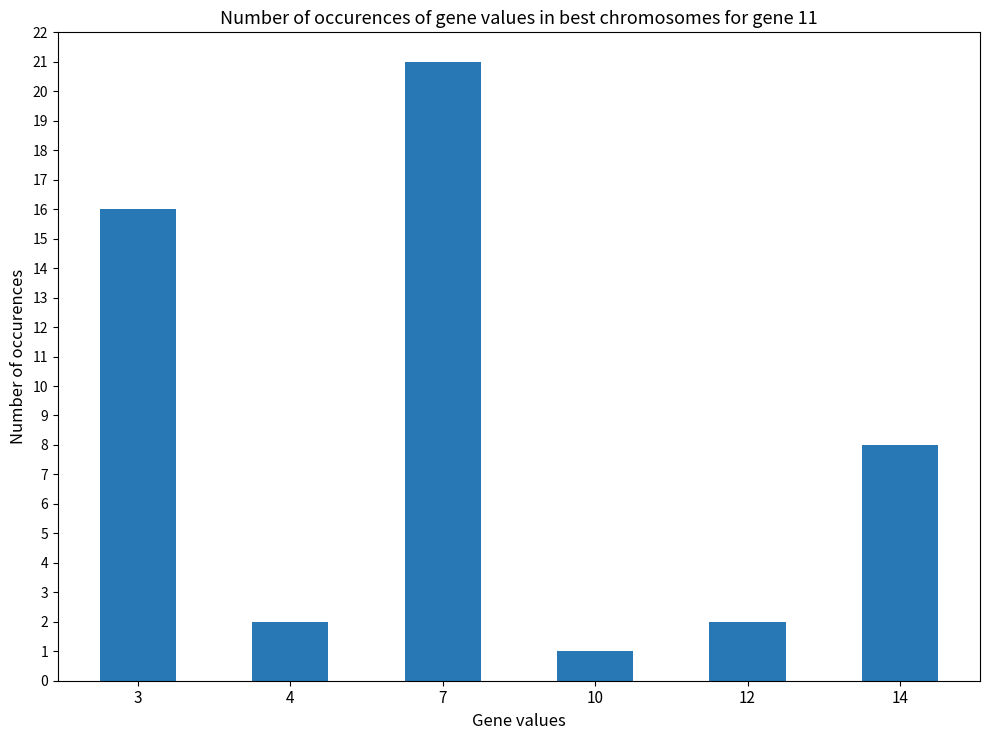

At which label is the value closest to 11?

14